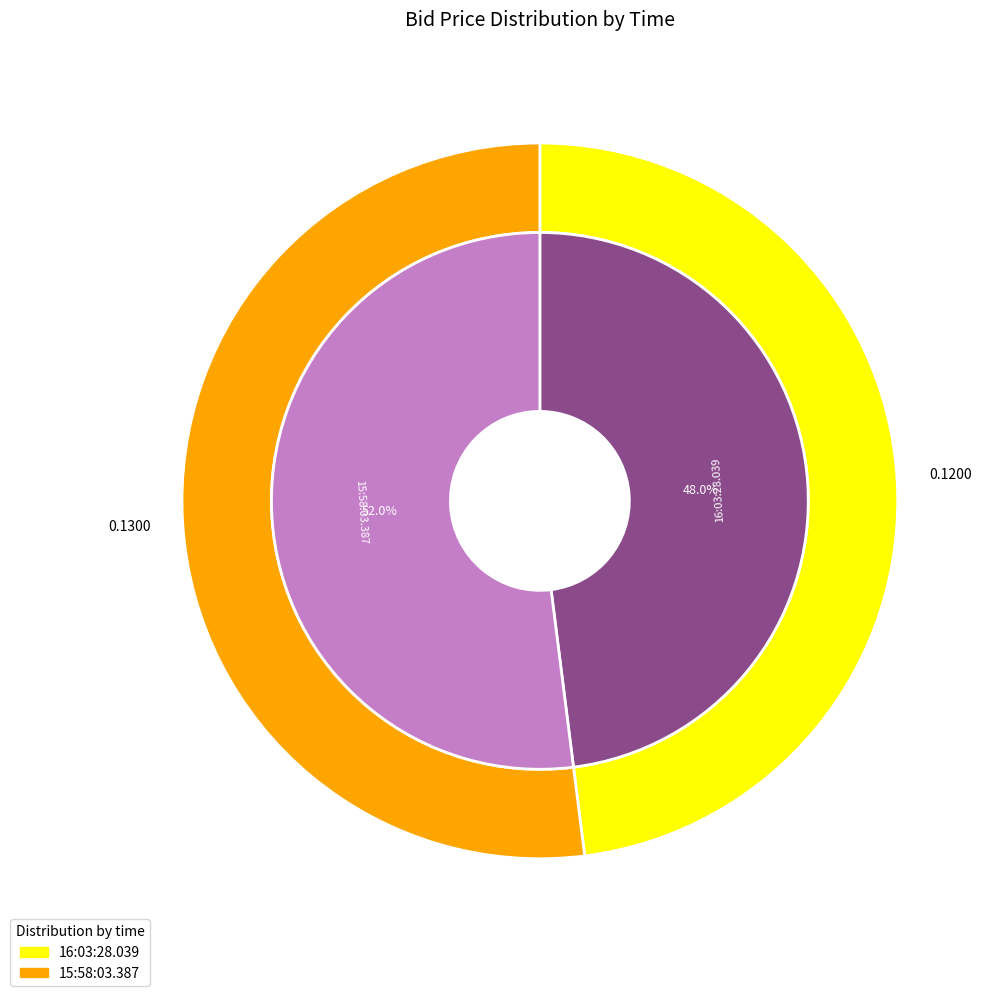

Which slice is the largest?

15:58:03.387